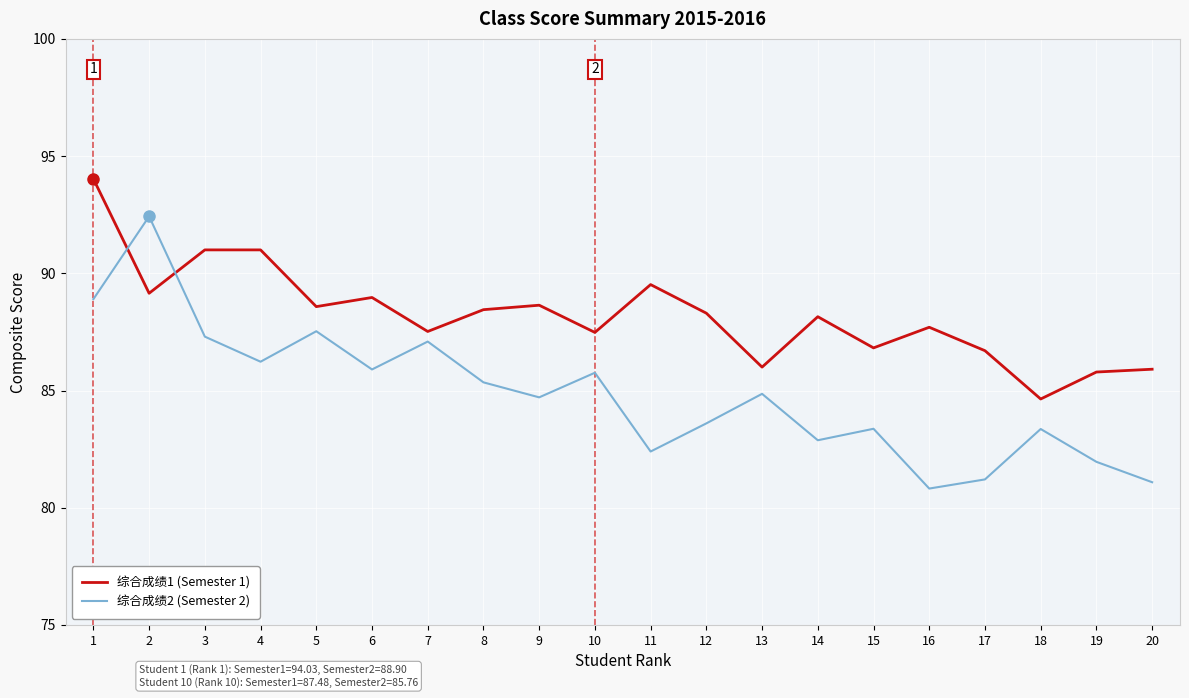

Which series has the largest total across all categories?

综合成绩1 (Semester 1)